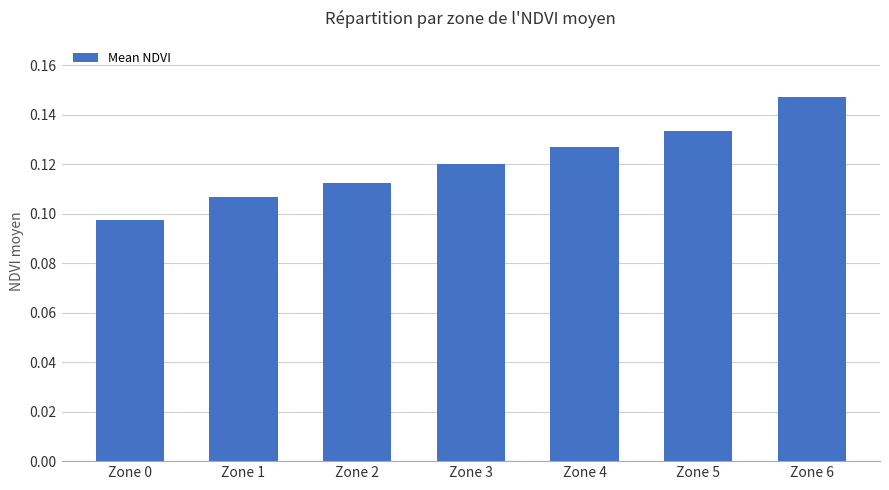

Is it true that the value at Zone 4 is 0.0?

False